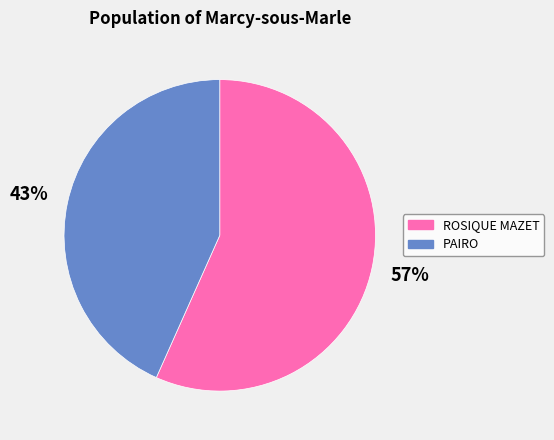

To the nearest percent, what percentage of the pie is PAIRO?

43%